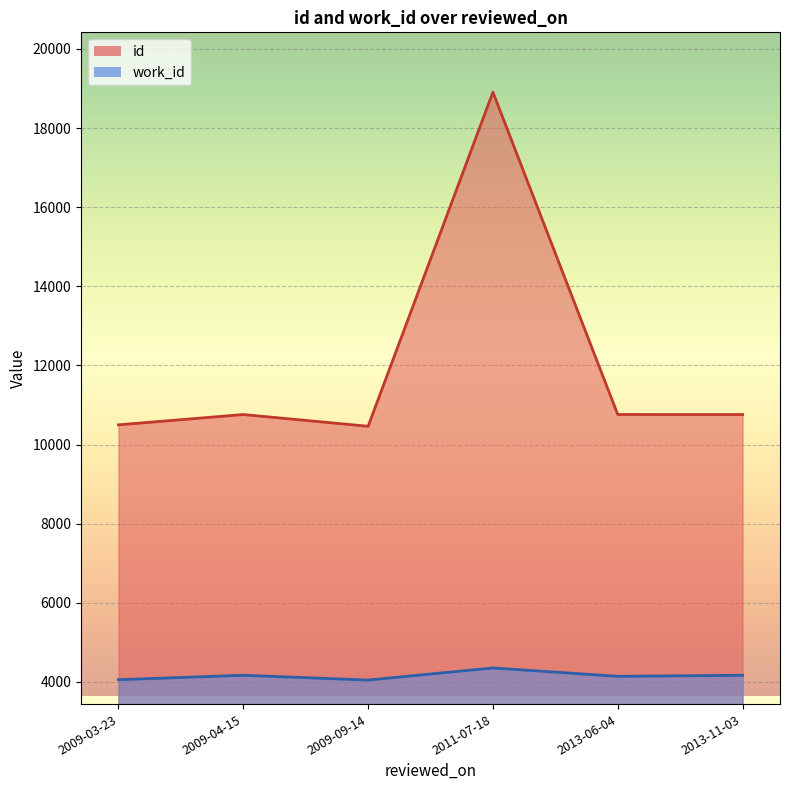

Rank the series by their maximum value, from lowest to highest.

work_id, id